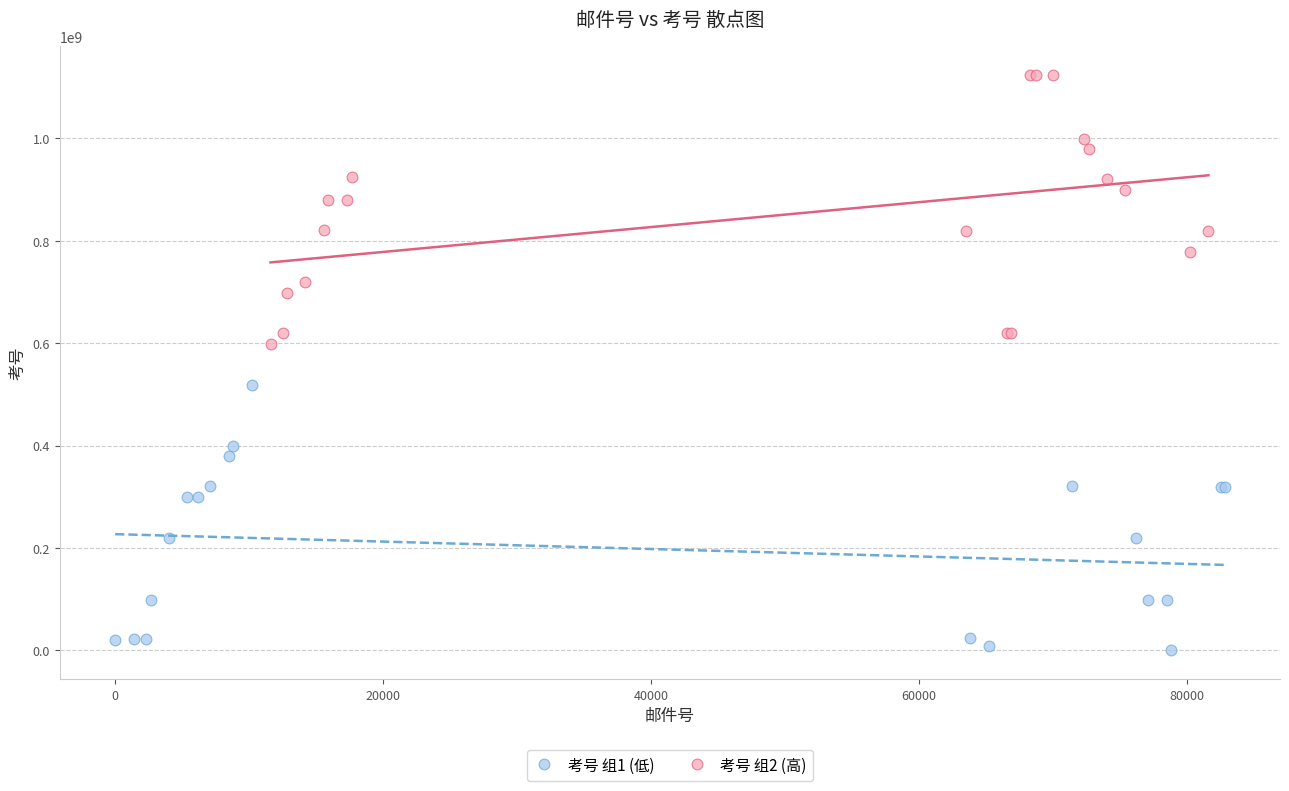

Which series reaches the minimum Y coordinate?

考号 组1 (低)